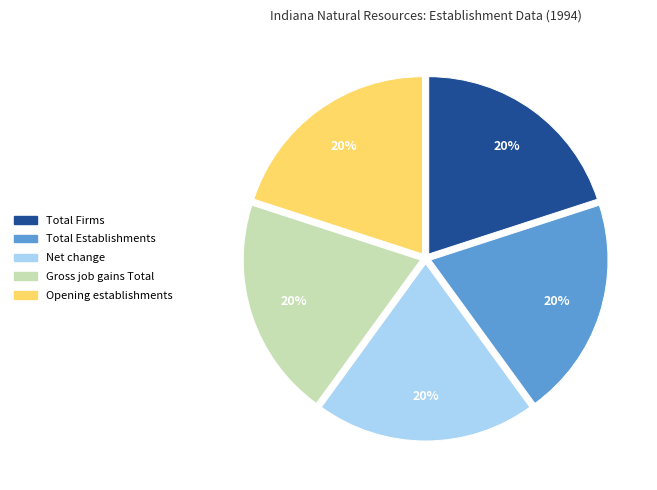

To the nearest percent, what is the average slice percentage?

20%